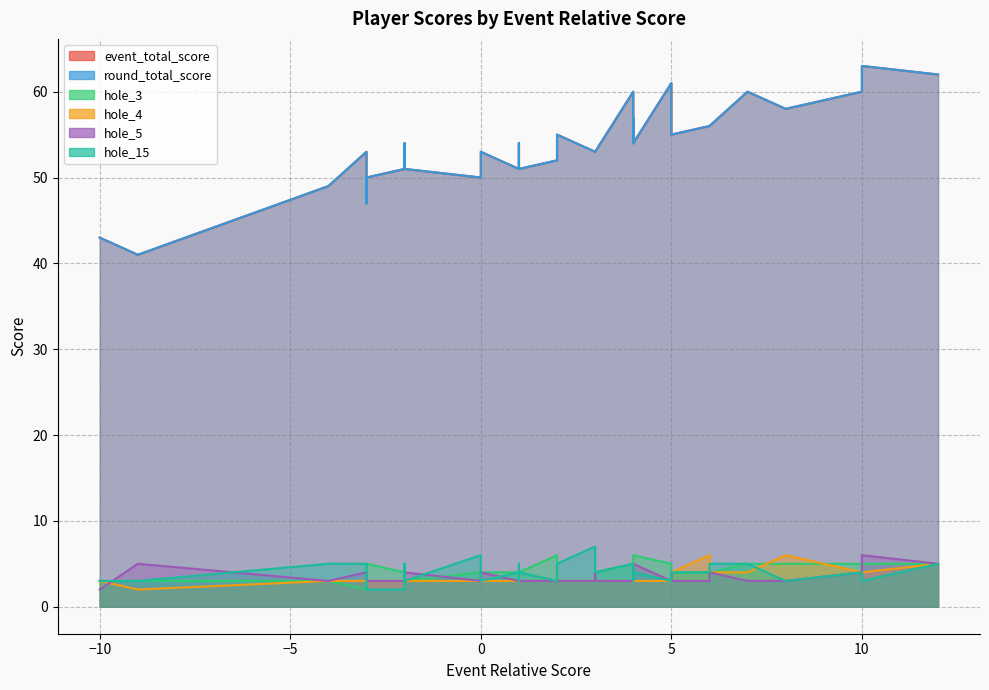

Which label corresponds to the smallest value in the chart?

-3